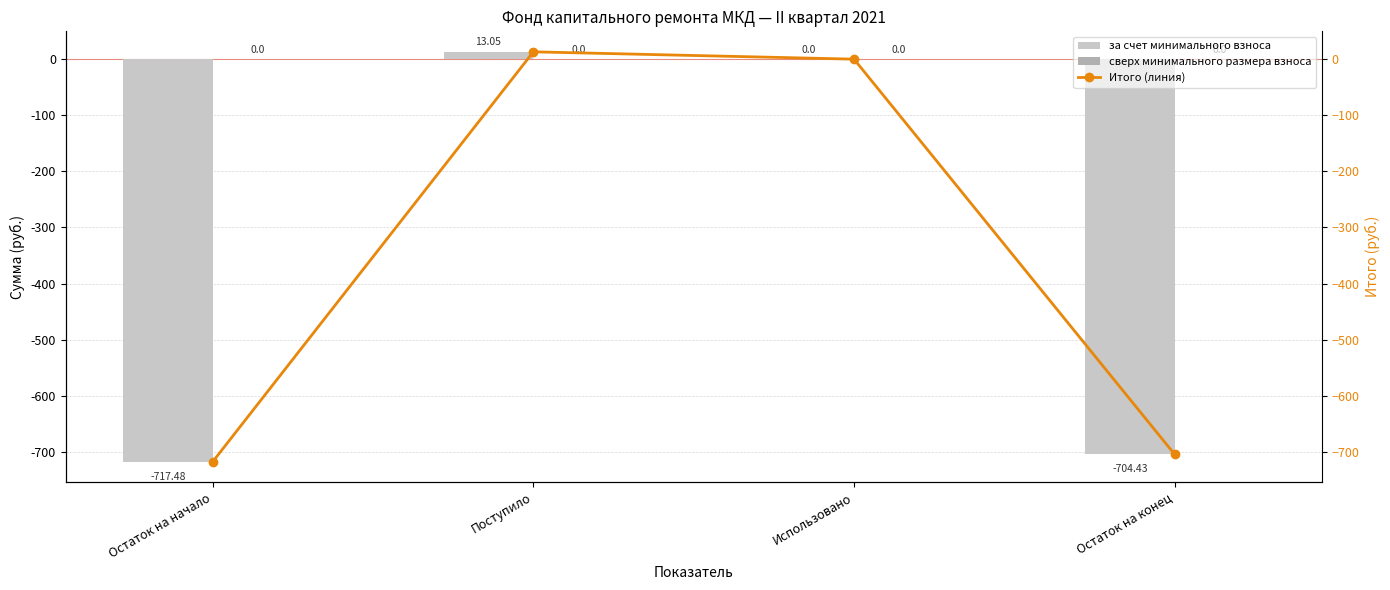

How many negative values does the Итого (линия) series have?

2